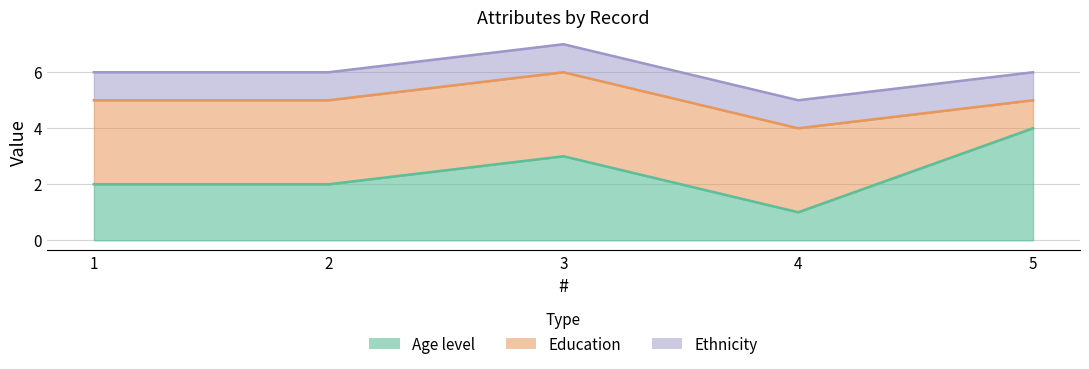

What is the sum of the Age level values at 4 and 1?

3